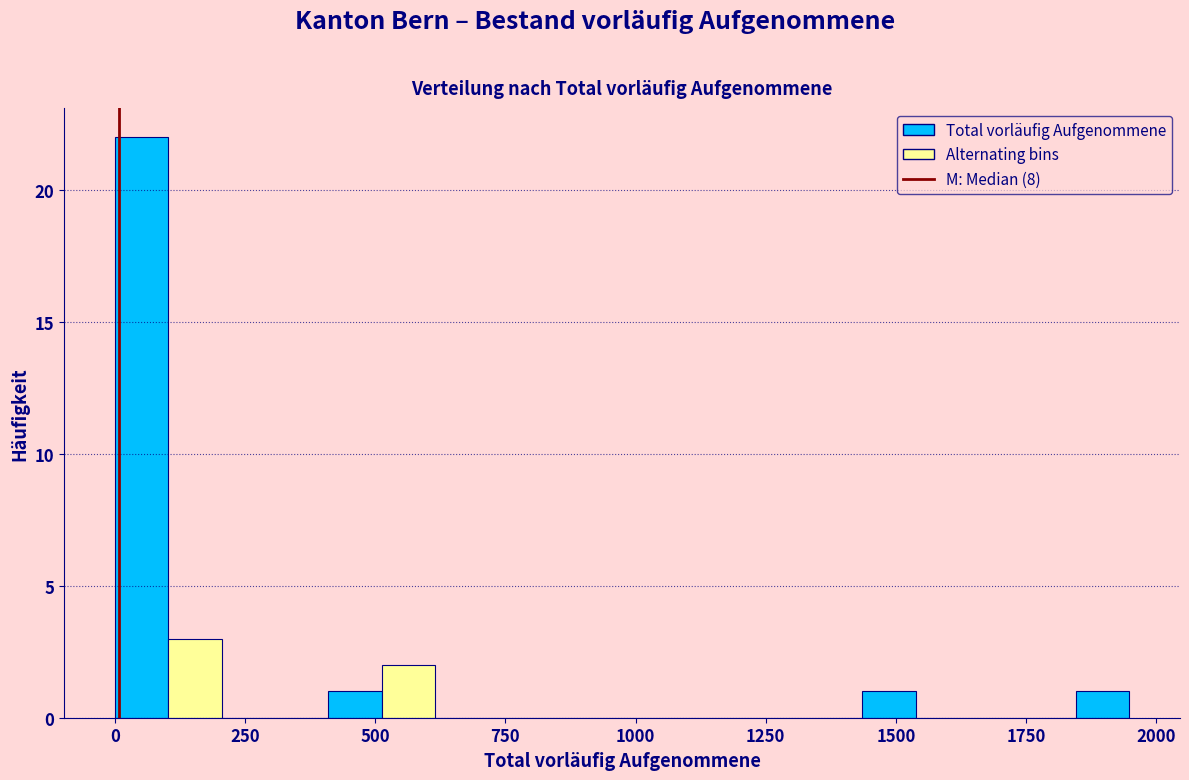

Around what value on the x-axis is the tallest bar? Give the approximate position of its centre, as read against the axis.

50